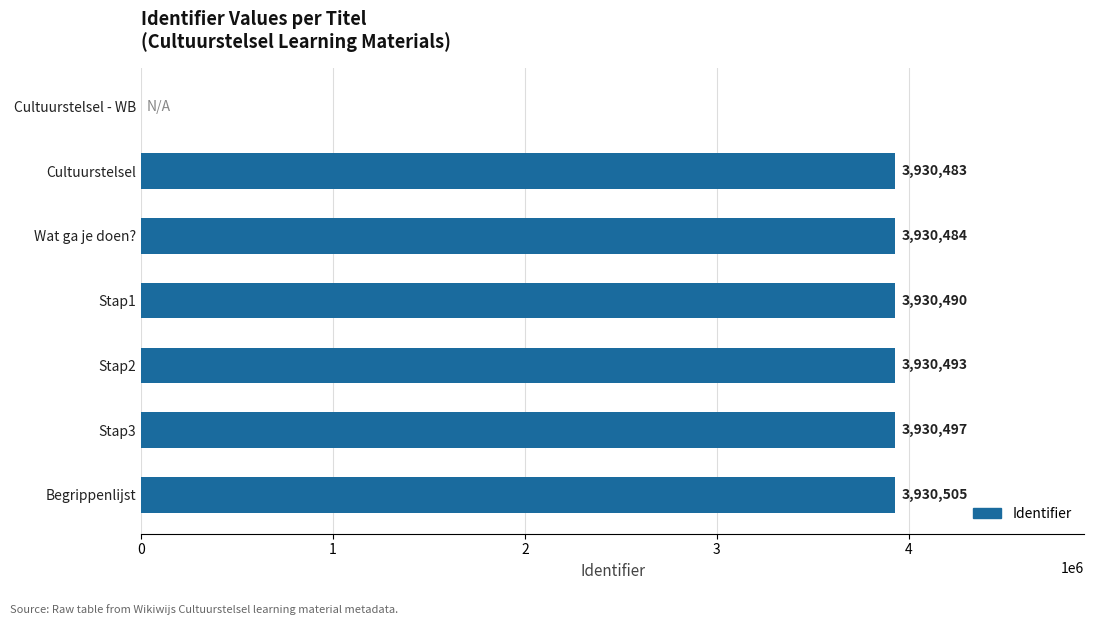

Reading top to bottom, extract all data points from this chart.

Cultuurstelsel - WB=0	Cultuurstelsel=3930483	Wat ga je doen?=3930484	Stap1=3930490	Stap2=3930493	Stap3=3930497	Begrippenlijst=3930505